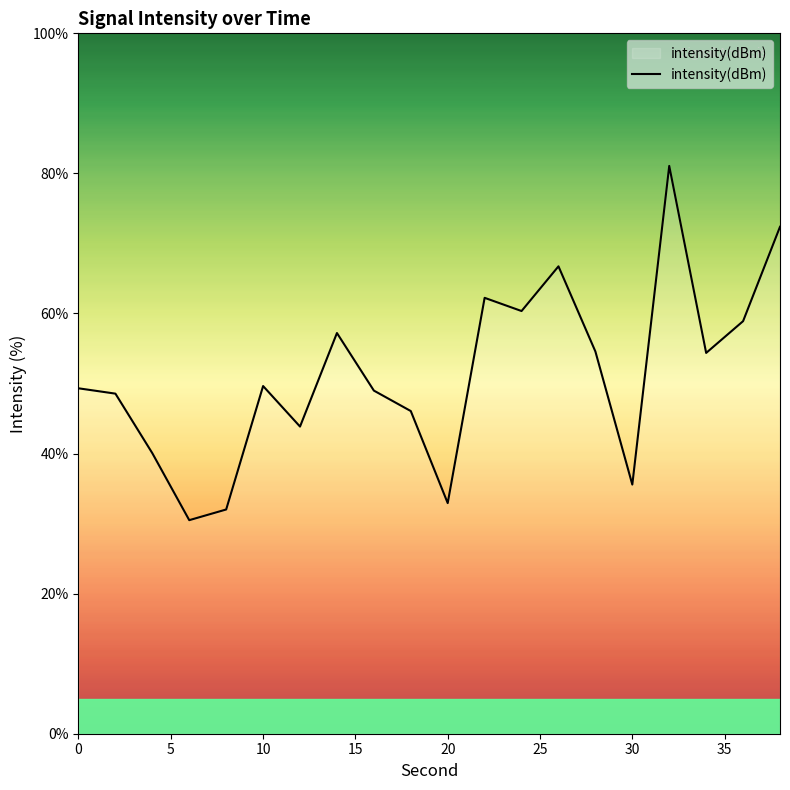

What is the greatest value displayed?

81.1